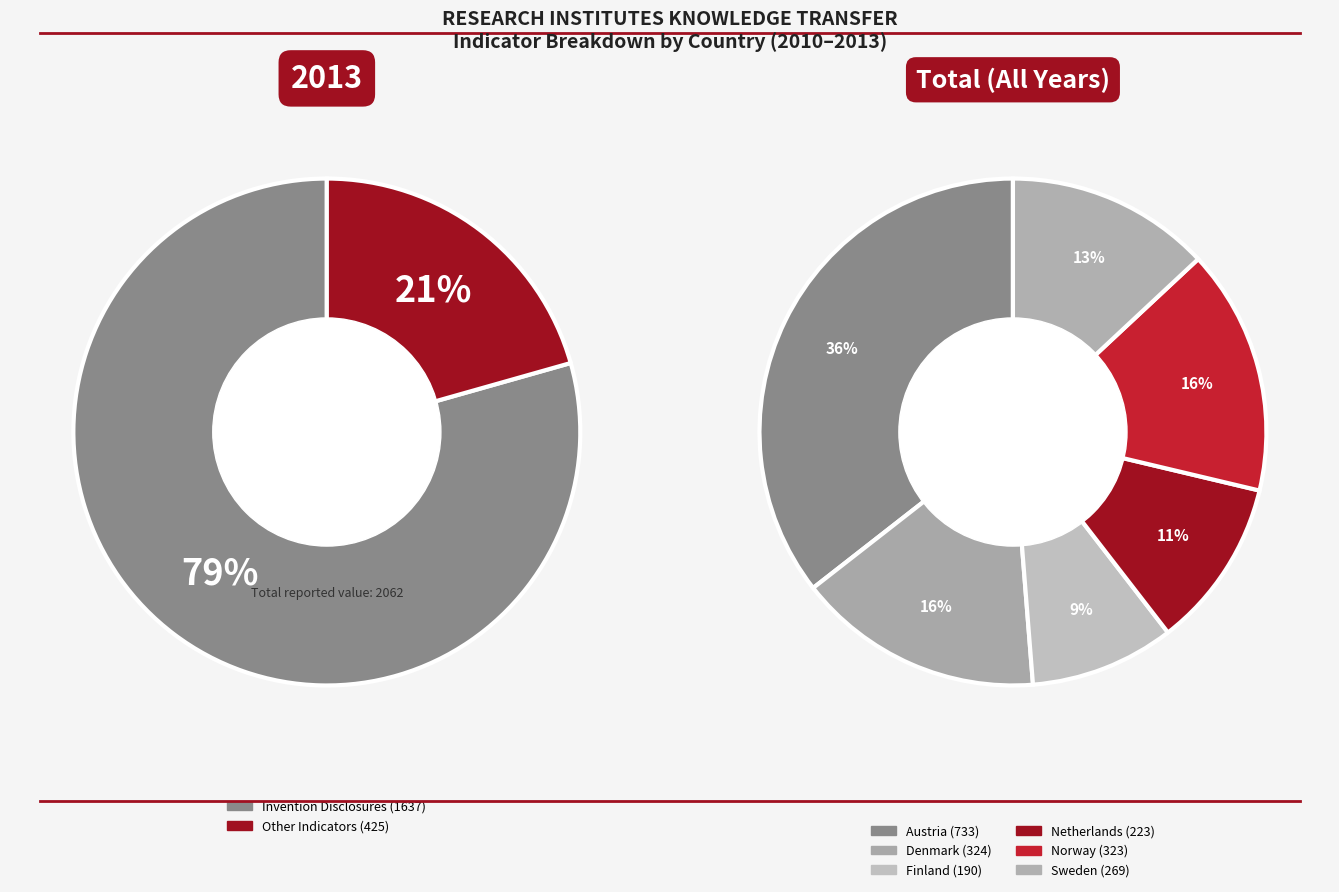

Is Norway the majority of the pie?

No